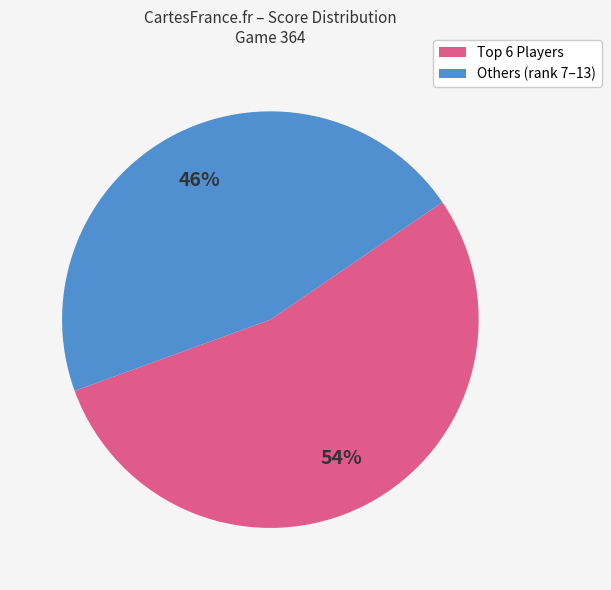

To the nearest percent, what percentage of the pie is Others (rank 7–13)?

46%